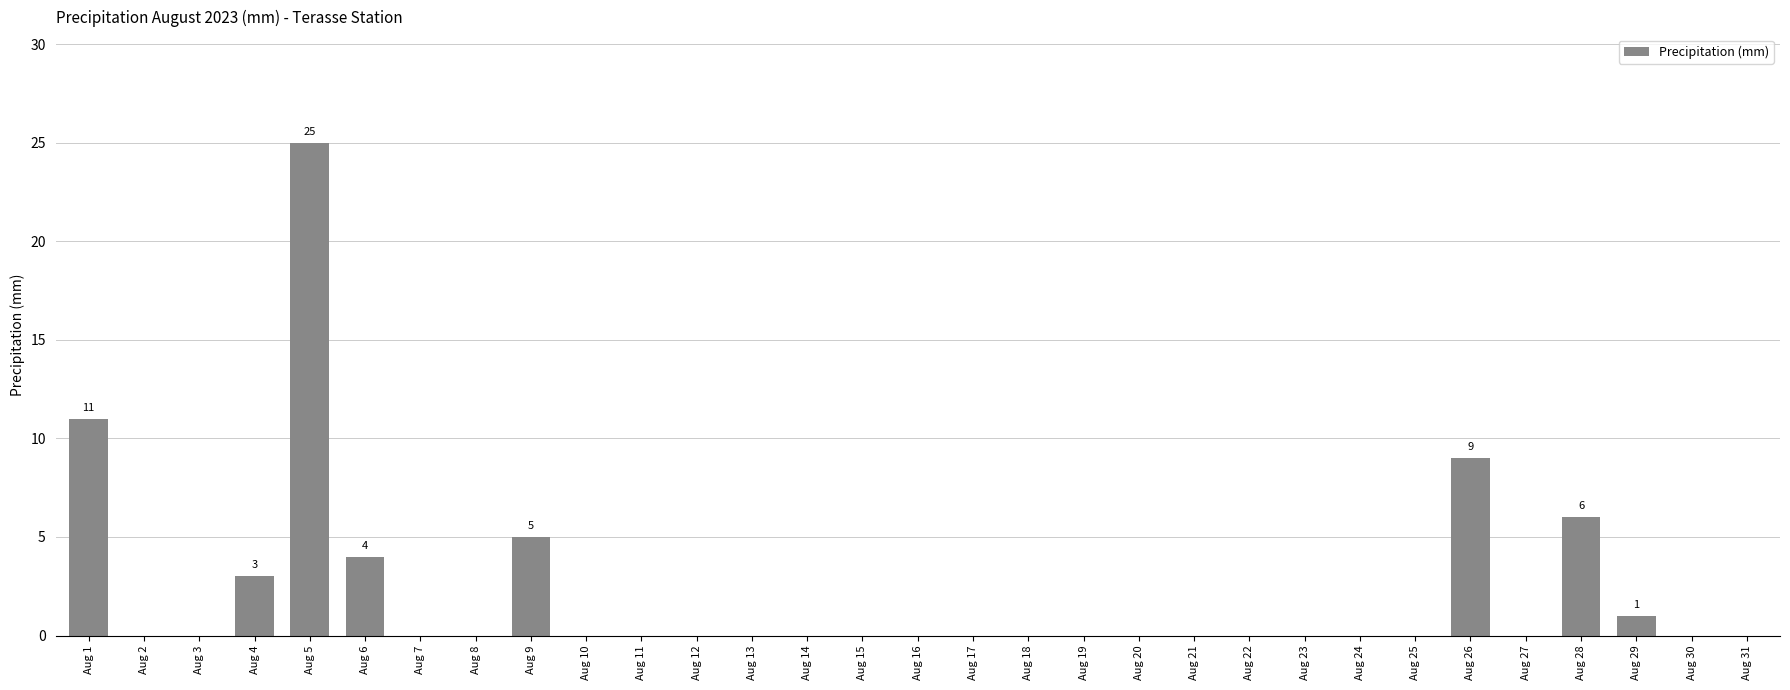

Is it true that the value at Aug 6 is 4?

True